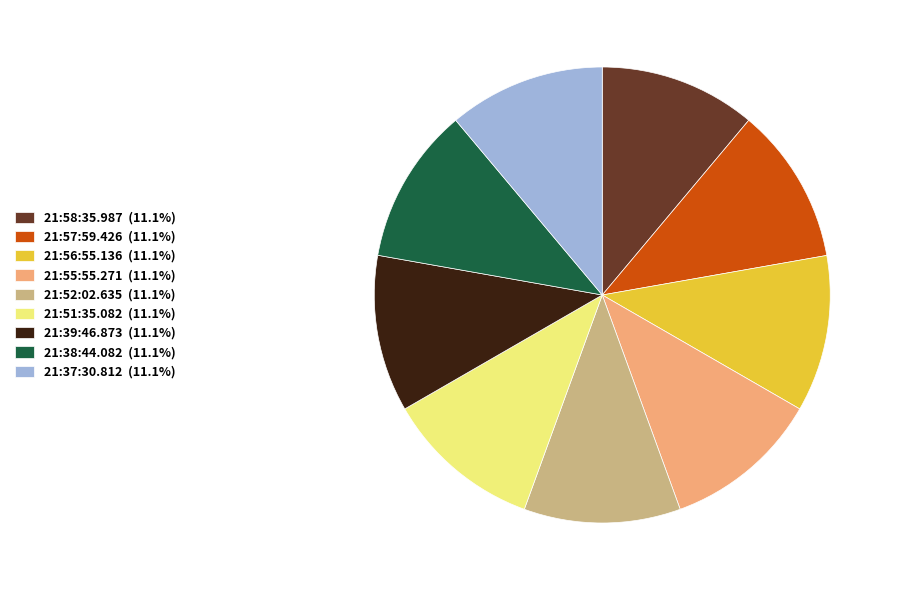

Do 21:37:30.812 (11.1%) and 21:58:35.987 (11.1%) together represent more than half of the pie?

No